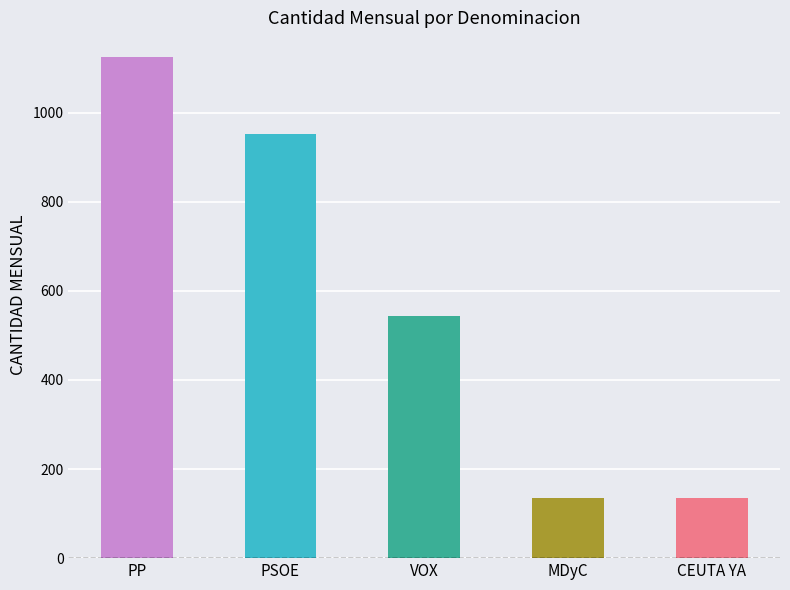

How many bars are there in total?

5